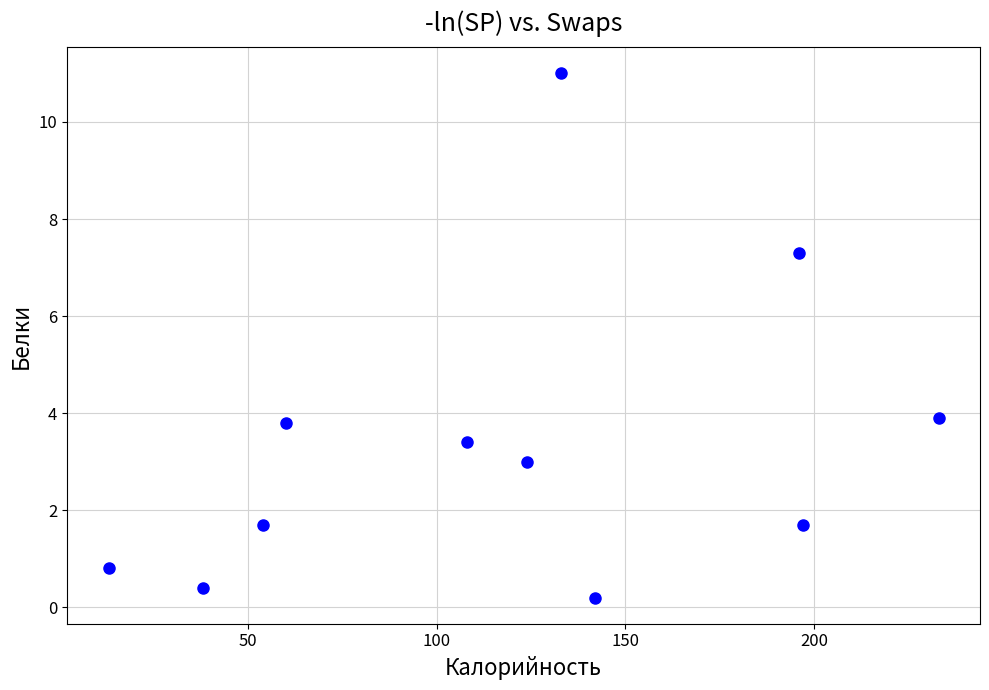

What is the average Y value?

3.4